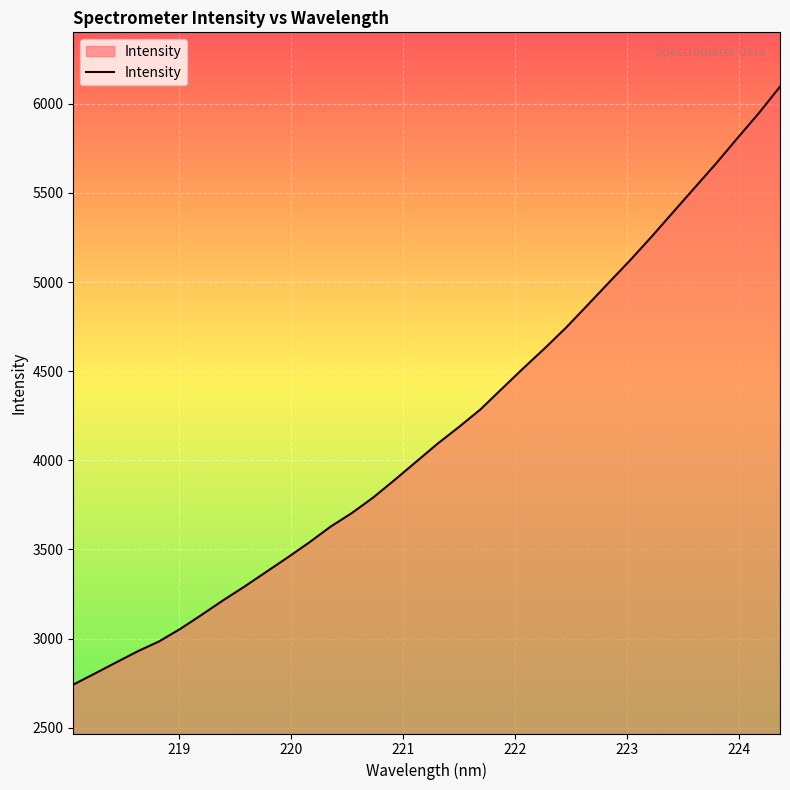

True or false: the data has more than 0 interior local peaks.

False